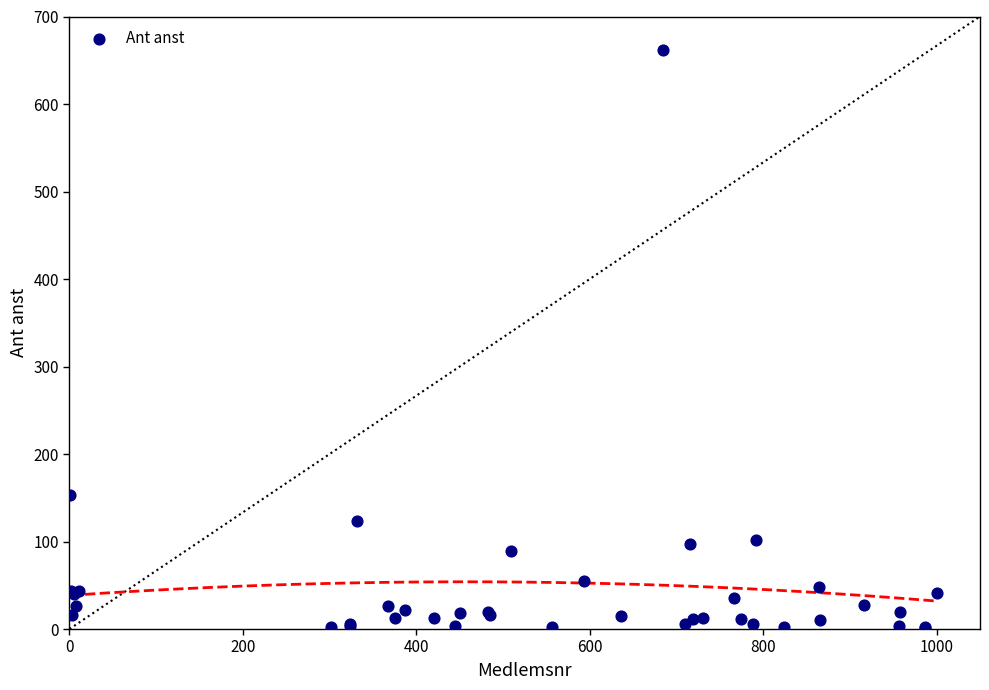

What Y value in the scatter plot is closest to 331?

153